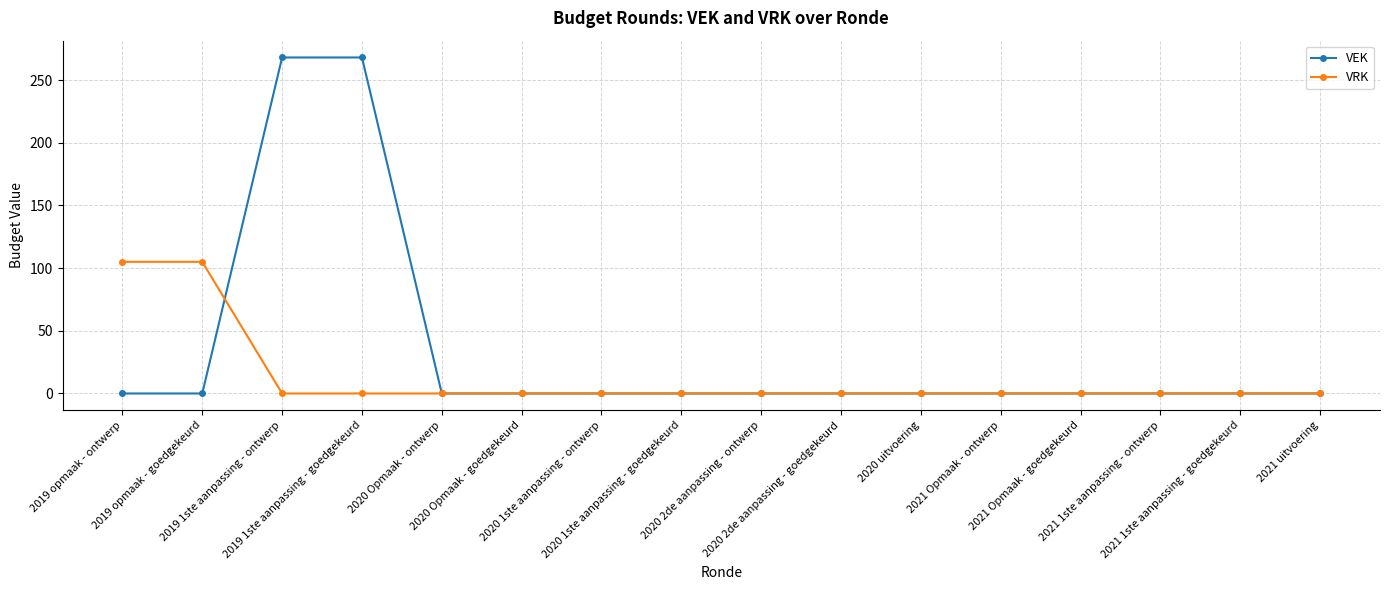

How many categories are shown in the chart?

16